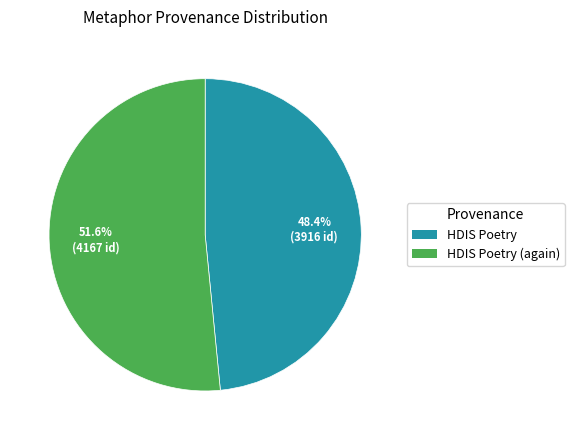

To the nearest percent, what is the difference between the largest and smallest slice percentages?

3%